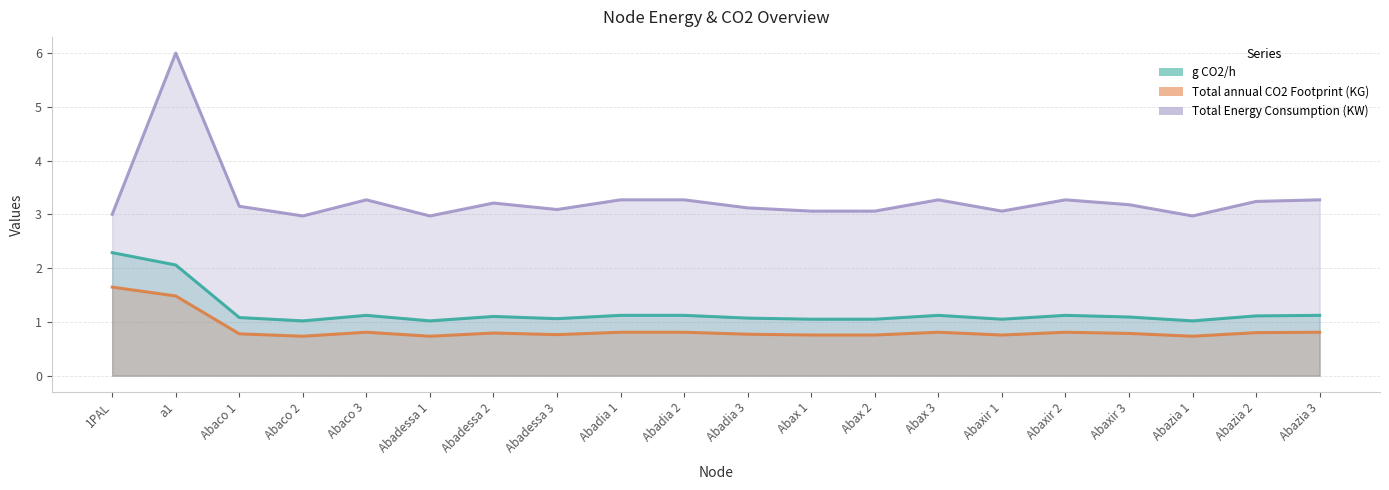

List the series in order of their peak value, lowest first.

Total annual CO2 Footprint (KG), g CO2/h, Total Energy Consumption (KW)